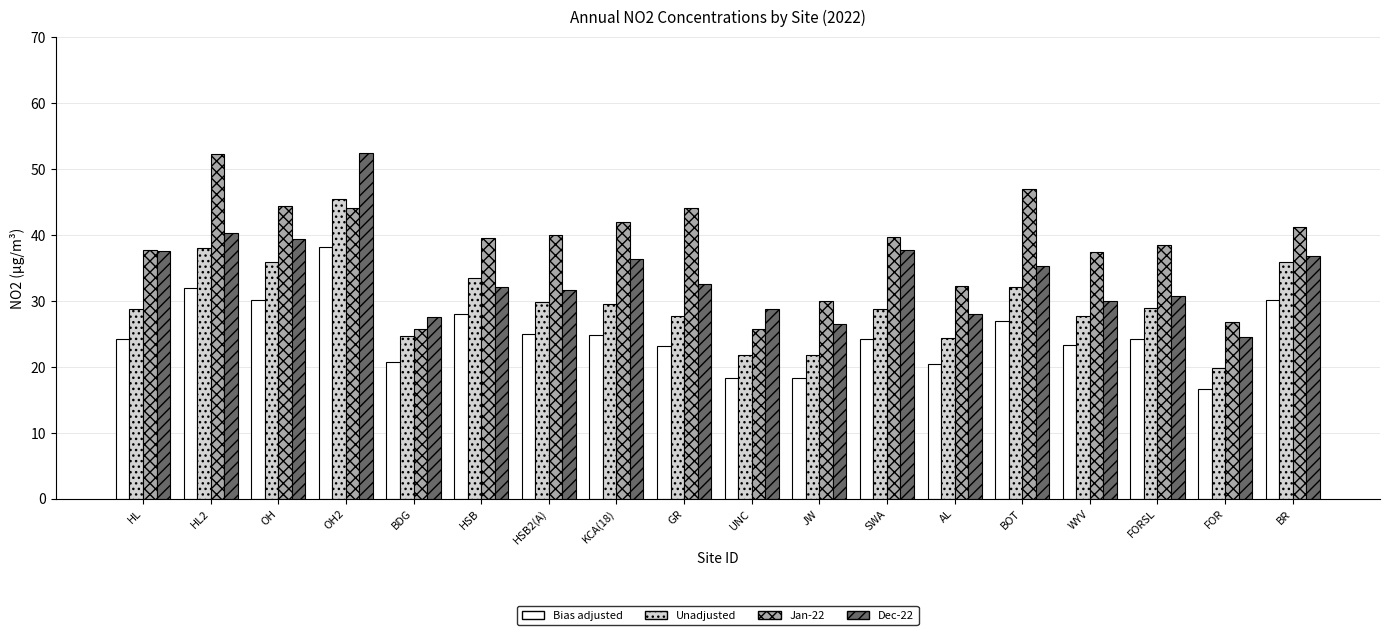

What is the smallest value displayed?

16.6